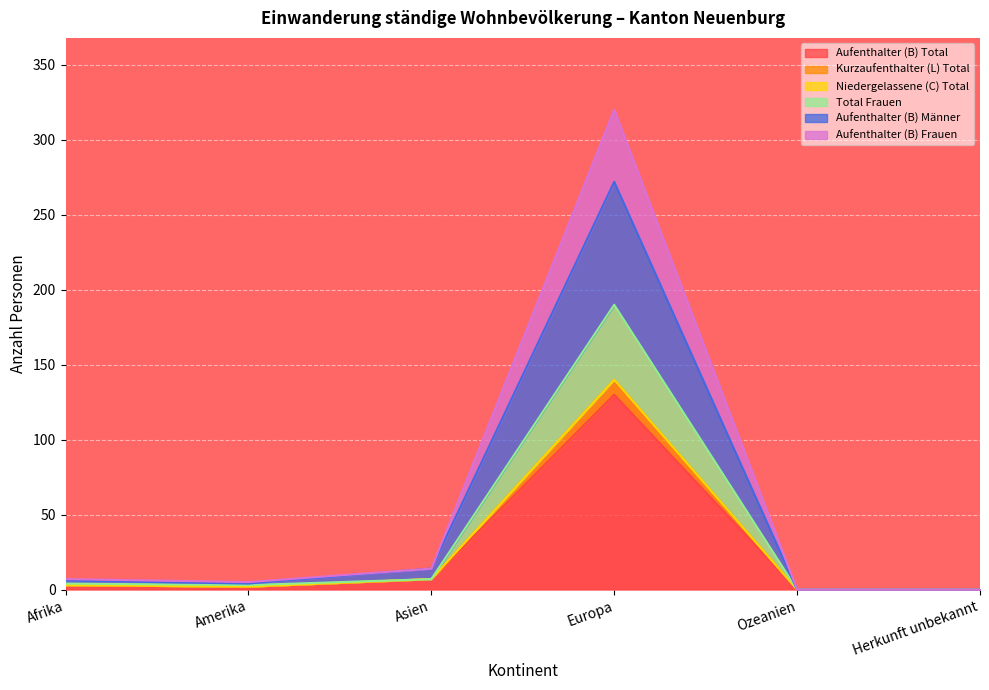

At which label does Aufenthalter (B) Männer reach its minimum?

Ozeanien